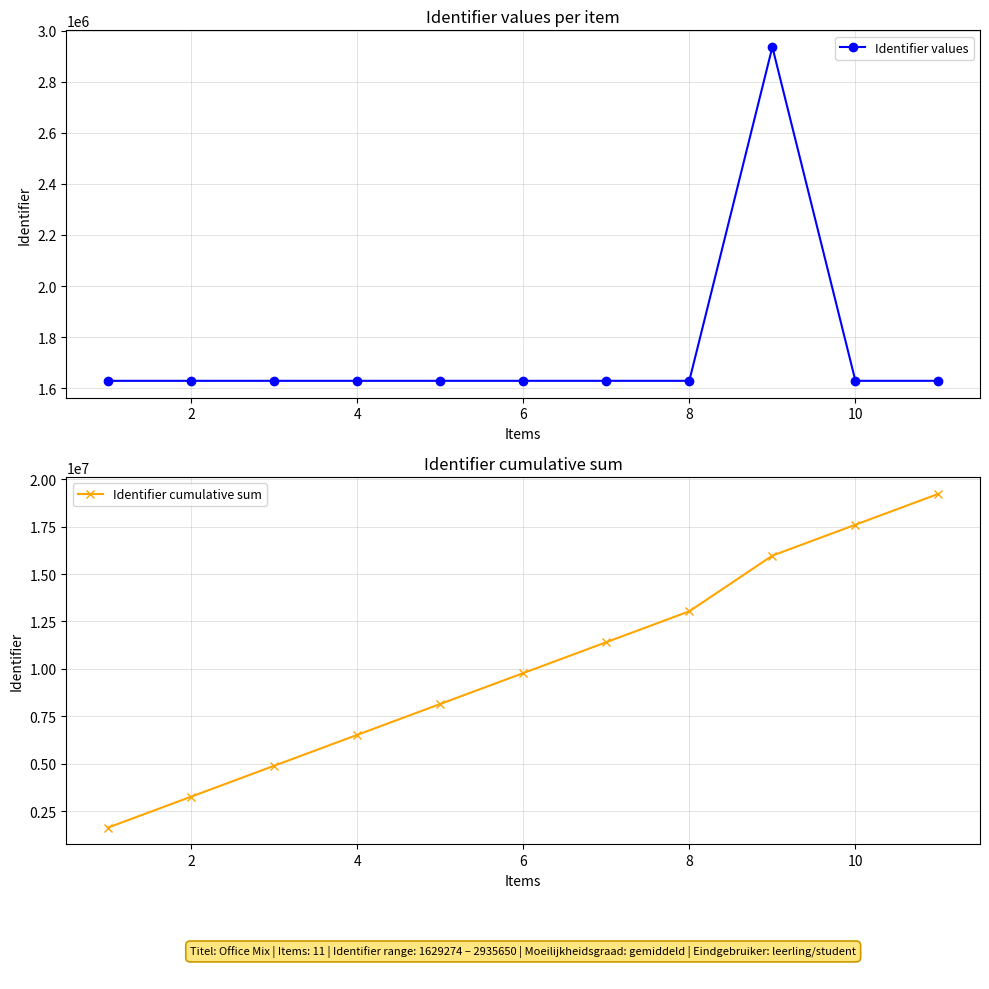

True or false: Identifier values and Identifier cumulative sum intersect in this chart.

False